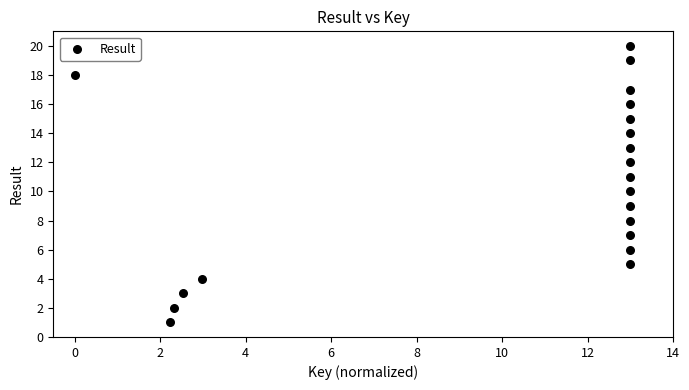

What is the range of Y values (max minus min)?

19